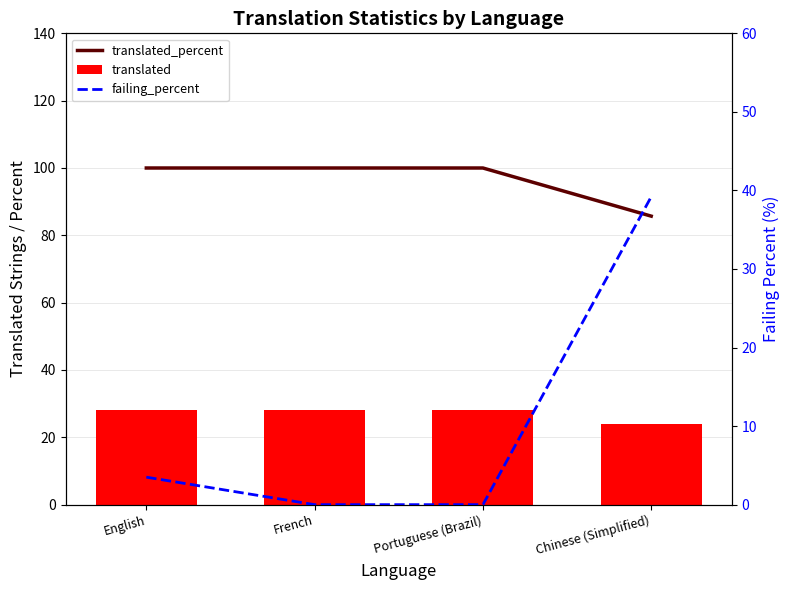

Is it true that failing_percent equals 0.0 at French?

True